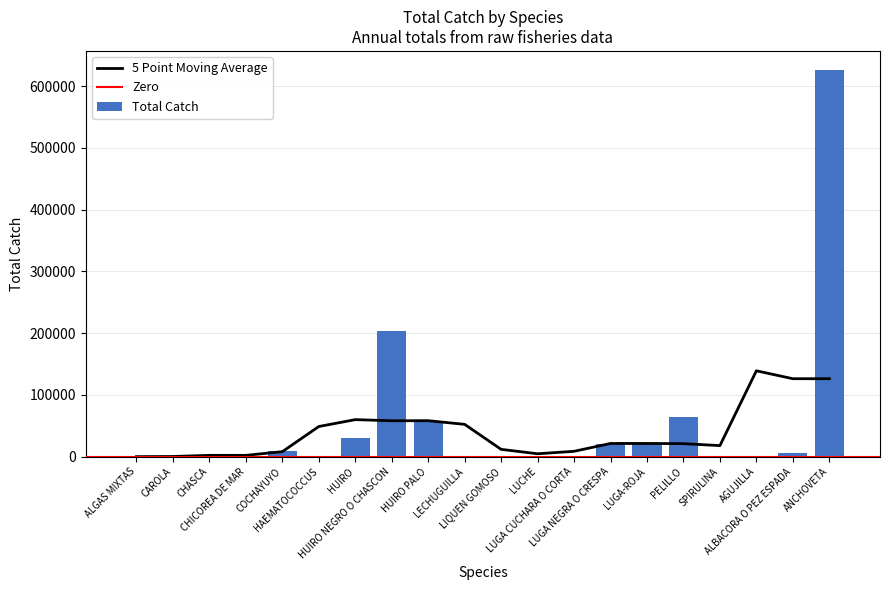

Are the bars grouped side by side (vs. stacked)?

No